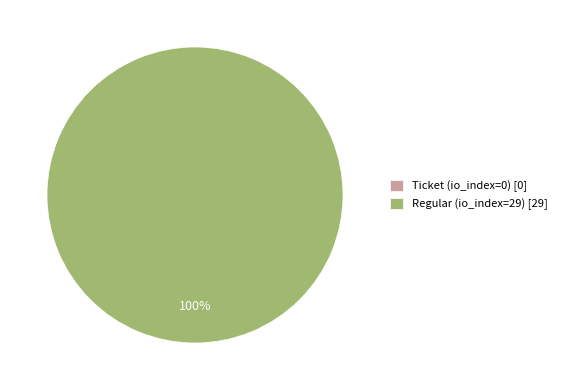

Does Regular (io_index=29) account for over 50% of the chart?

Yes